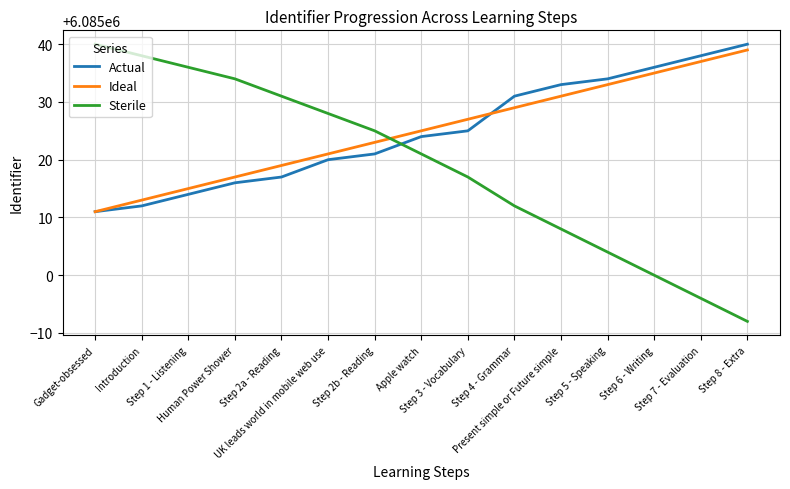

Reading left to right, extract all data points from this chart.

Actual: Gadget-obsessed=6085011	Introduction=6085012	Step 1 - Listening=6085014	Human Power Shower=6085016	Step 2a - Reading=6085017	UK leads world in mobile web use=6085020	Step 2b - Reading=6085021	Apple watch=6085024	Step 3 - Vocabulary=6085025	Step 4 - Grammar=6085031	Present simple or Future simple=6085033	Step 5 - Speaking=6085034	Step 6 - Writing=6085036	Step 7 - Evaluation=6085038	Step 8 - Extra=6085040
Ideal: Gadget-obsessed=6085011	Introduction=6085013	Step 1 - Listening=6085015	Human Power Shower=6085017	Step 2a - Reading=6085019	UK leads world in mobile web use=6085021	Step 2b - Reading=6085023	Apple watch=6085025	Step 3 - Vocabulary=6085027	Step 4 - Grammar=6085029	Present simple or Future simple=6085031	Step 5 - Speaking=6085033	Step 6 - Writing=6085035	Step 7 - Evaluation=6085037	Step 8 - Extra=6085039
Sterile: Gadget-obsessed=6085040	Introduction=6085038	Step 1 - Listening=6085036	Human Power Shower=6085034	Step 2a - Reading=6085031	UK leads world in mobile web use=6085028	Step 2b - Reading=6085025	Apple watch=6085021	Step 3 - Vocabulary=6085017	Step 4 - Grammar=6085012	Present simple or Future simple=6085008	Step 5 - Speaking=6085004	Step 6 - Writing=6085000	Step 7 - Evaluation=6084996	Step 8 - Extra=6084992